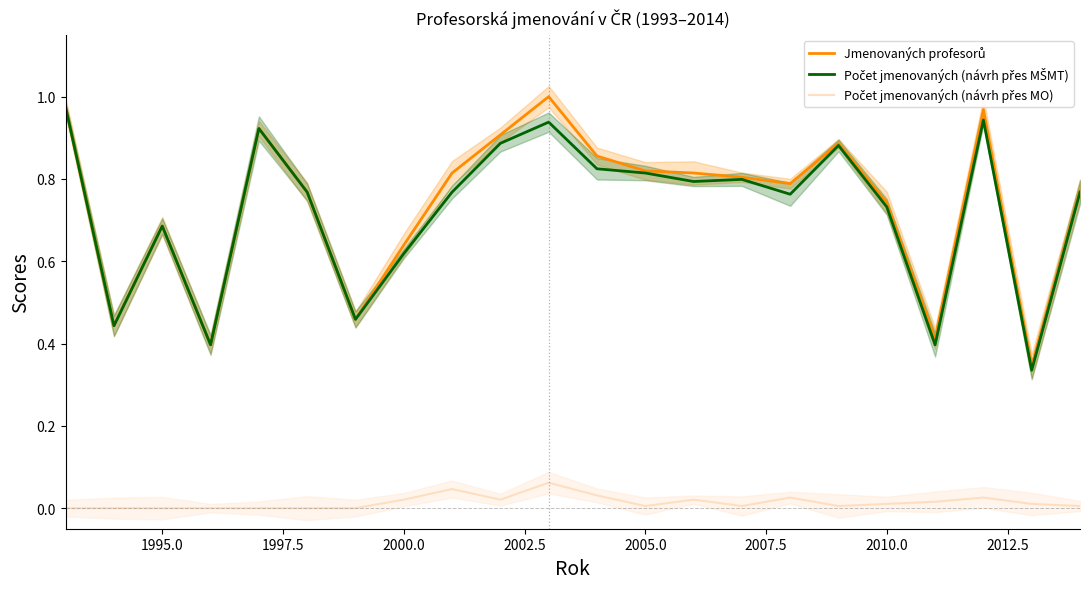

True or false: Počet jmenovaných (návrh přes MO) has a value of 0.0 at 2010.0.

True